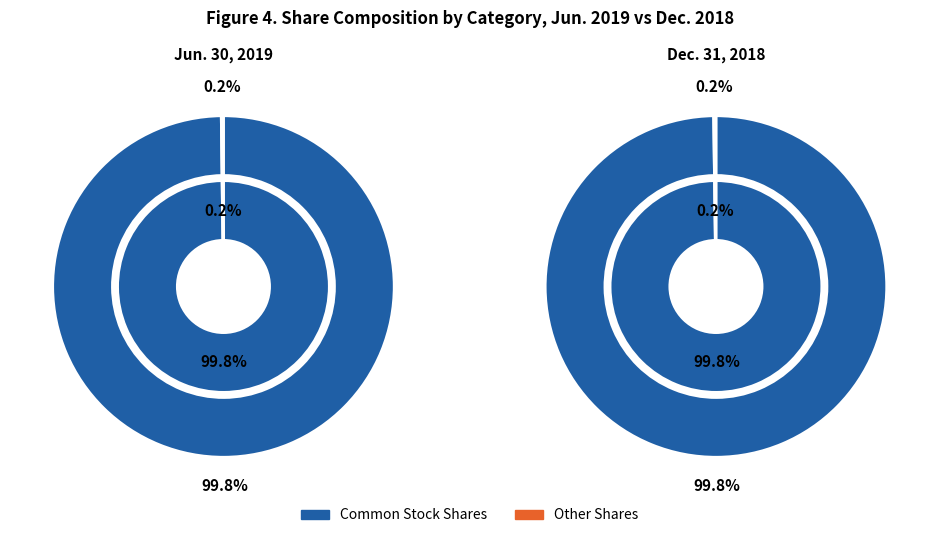

To the nearest percent, what portion does Common stock, shares issued represent?

100%